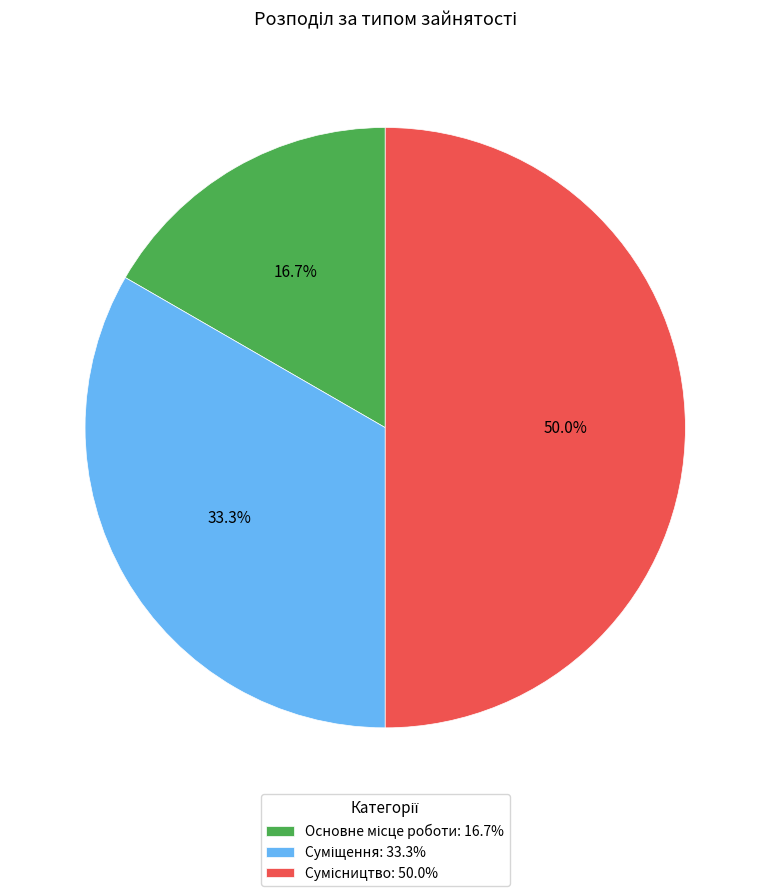

Rank the categories by value from lowest to highest.

Основне місце роботи, Суміщення, Сумісництво